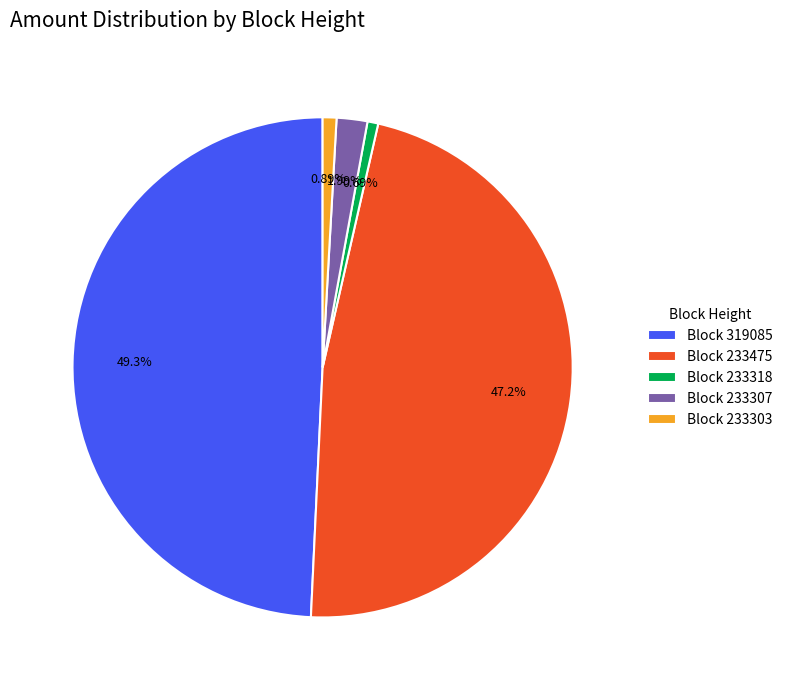

Which has a higher value, Block 319085 or Block 233318?

Block 319085